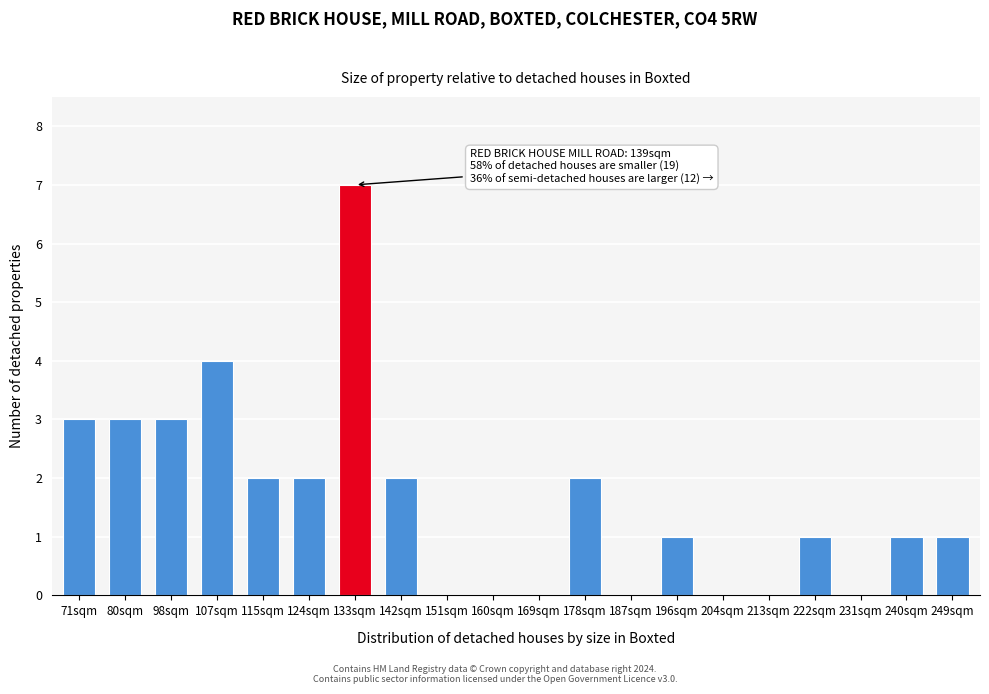

Reading left to right, list all the values displayed in this chart.

71sqm=3	80sqm=3	98sqm=3	107sqm=4	115sqm=2	124sqm=2	133sqm=7	142sqm=2	151sqm=0	160sqm=0	169sqm=0	178sqm=2	187sqm=0	196sqm=1	204sqm=0	213sqm=0	222sqm=1	231sqm=0	240sqm=1	249sqm=1